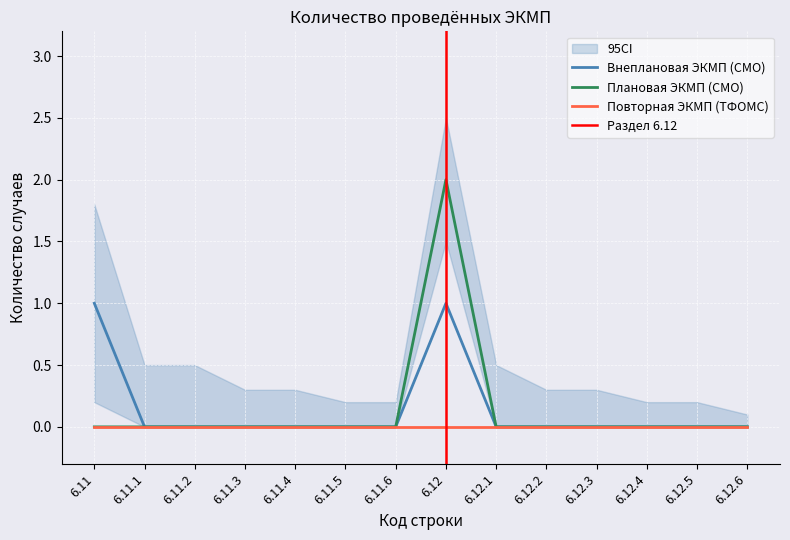

Which category has the highest value across all series?

6.12